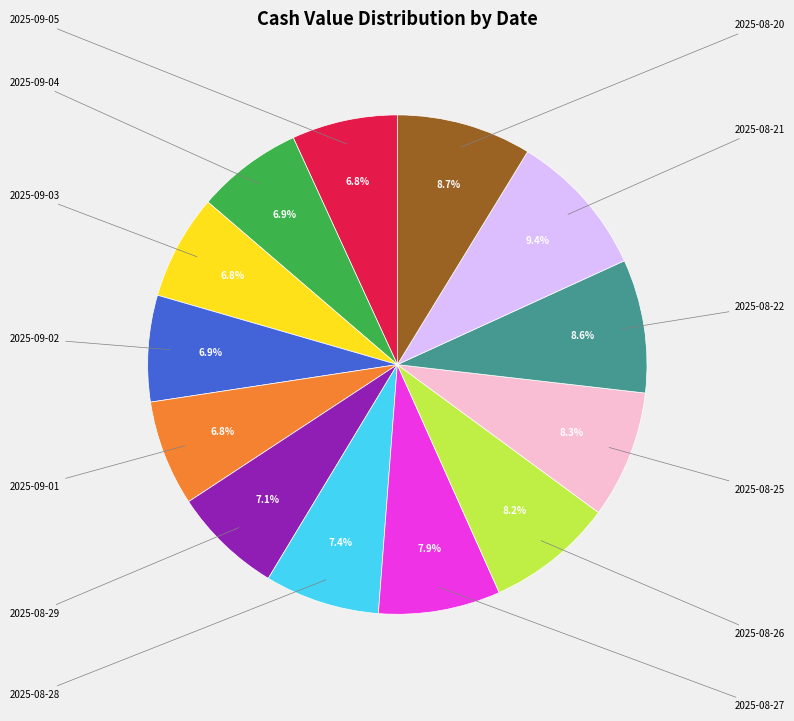

How many segments does this pie chart have?

13